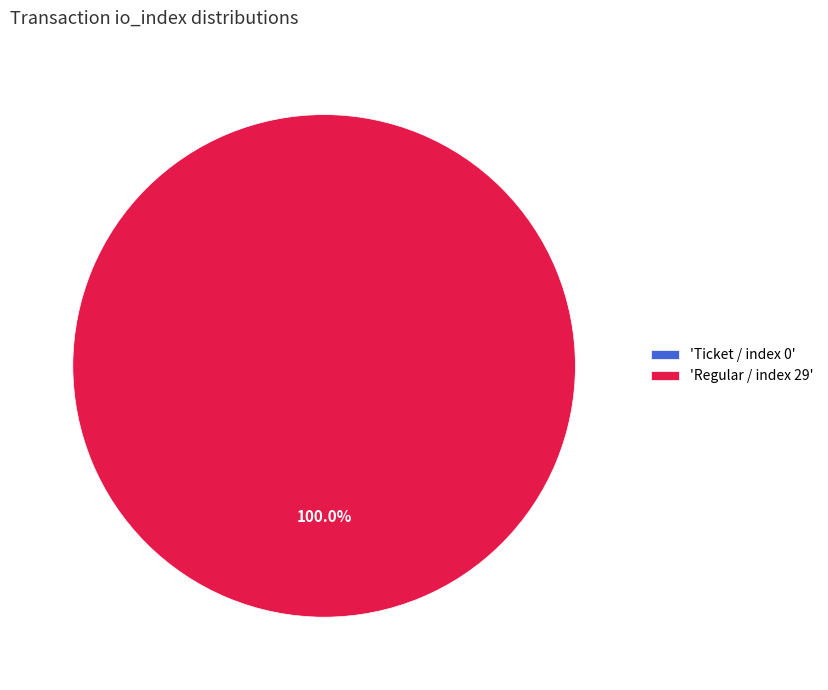

What percentage is NOT represented by Ticket / index 0?

100.0%